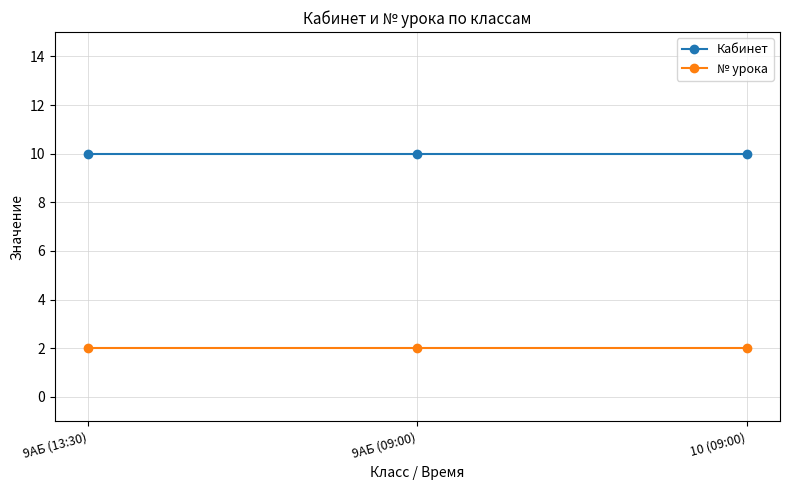

What is the sum of all Кабинет values?

30